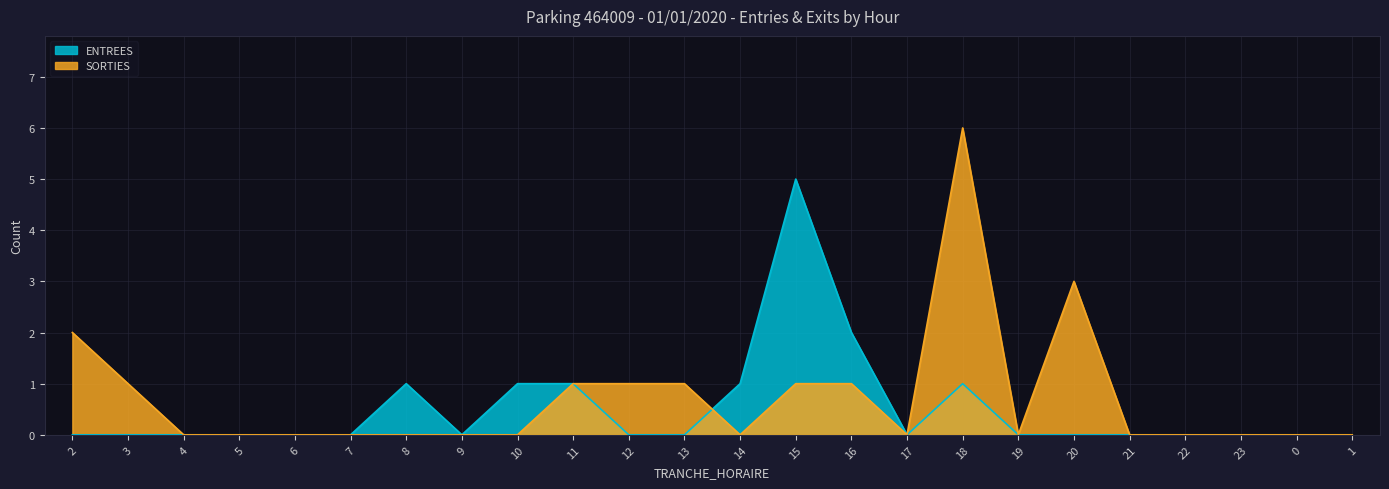

Which category has the highest value across all series?

18